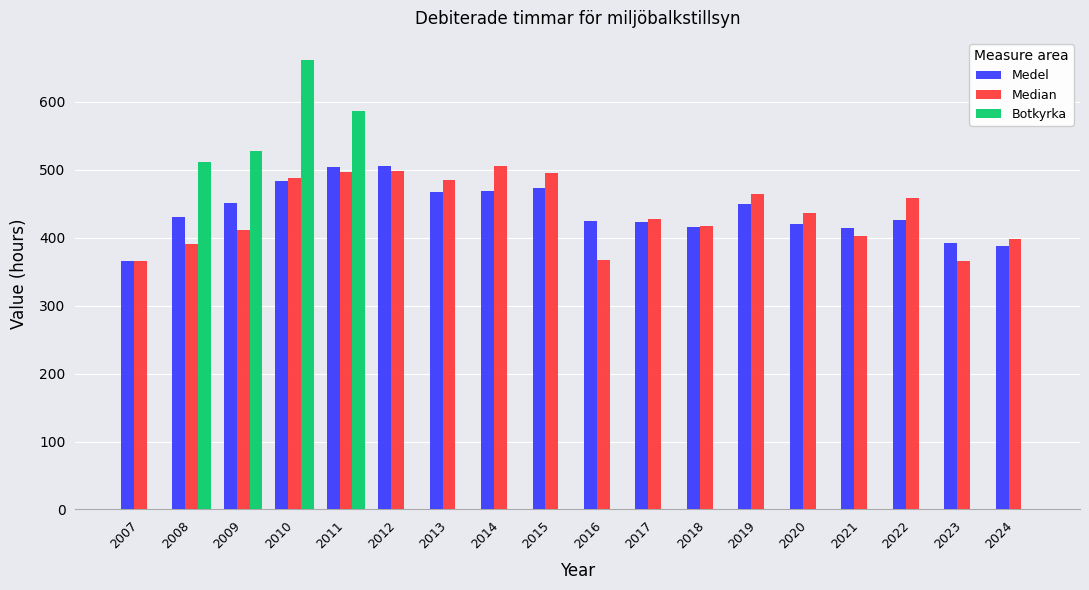

What is the sum of all Median values?

7877.5